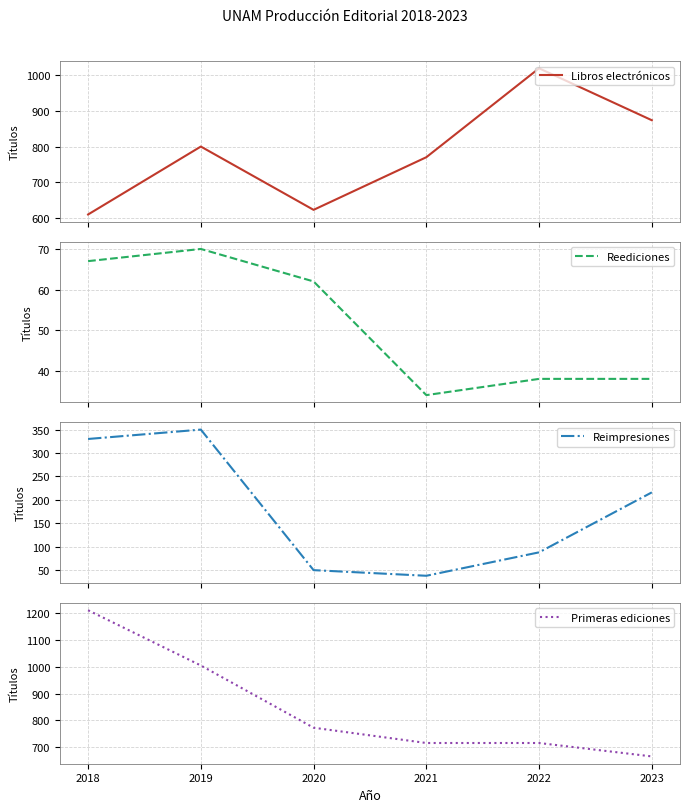

The value of Primeras ediciones at 2020 is 773. True or false?

True